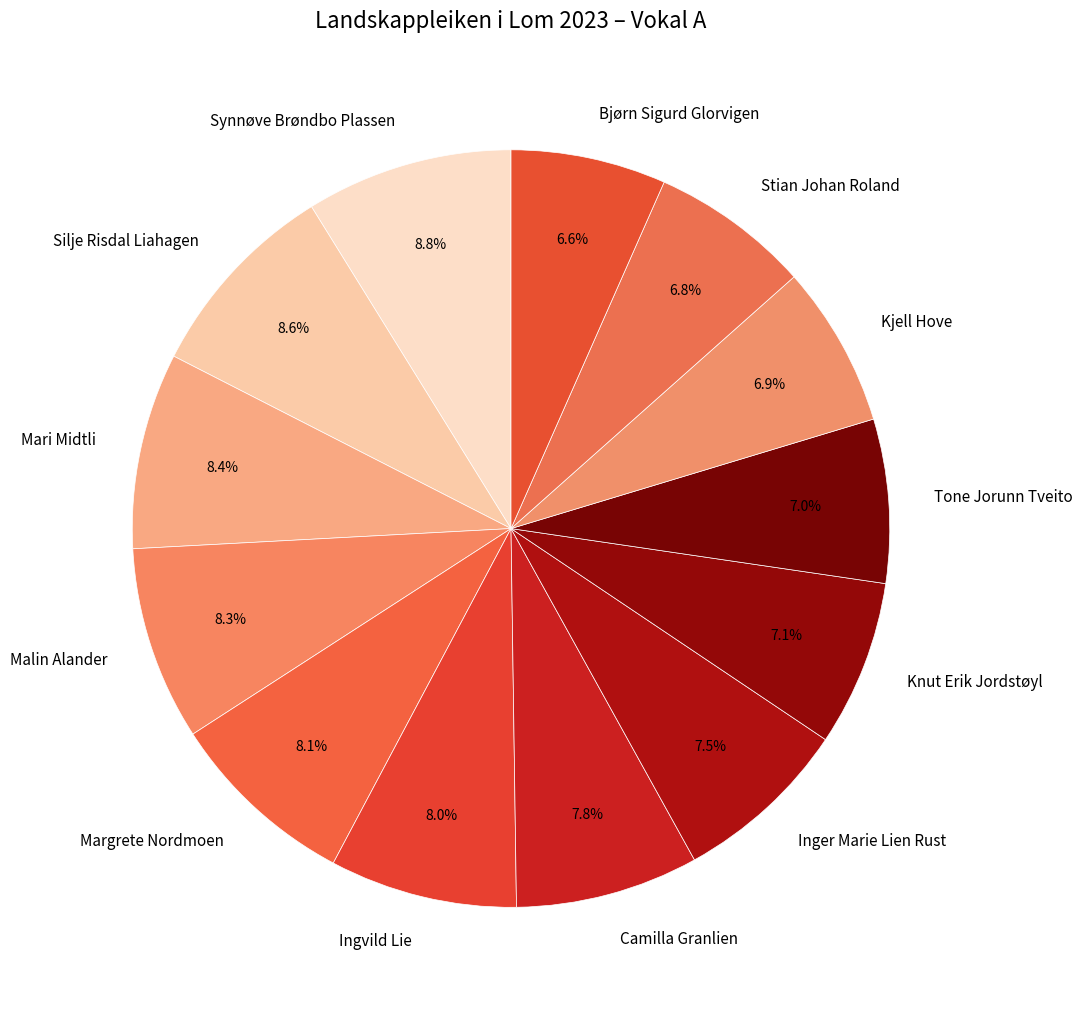

To the nearest percent, what is the difference between the largest and smallest slice percentages?

2%